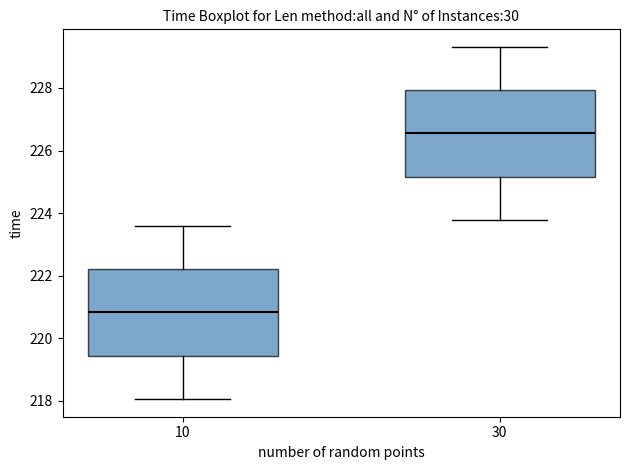

Where is the upper edge of the box at x = 10 on the y-axis? The values are not printed on the chart, so give them approximately, as read against the axis.

222.2